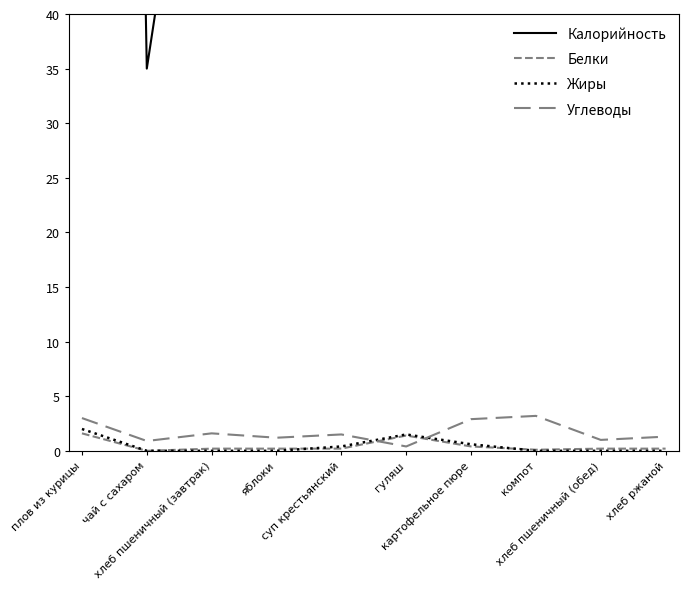

Where does the Углеводы series first go above 1?

плов из курицы